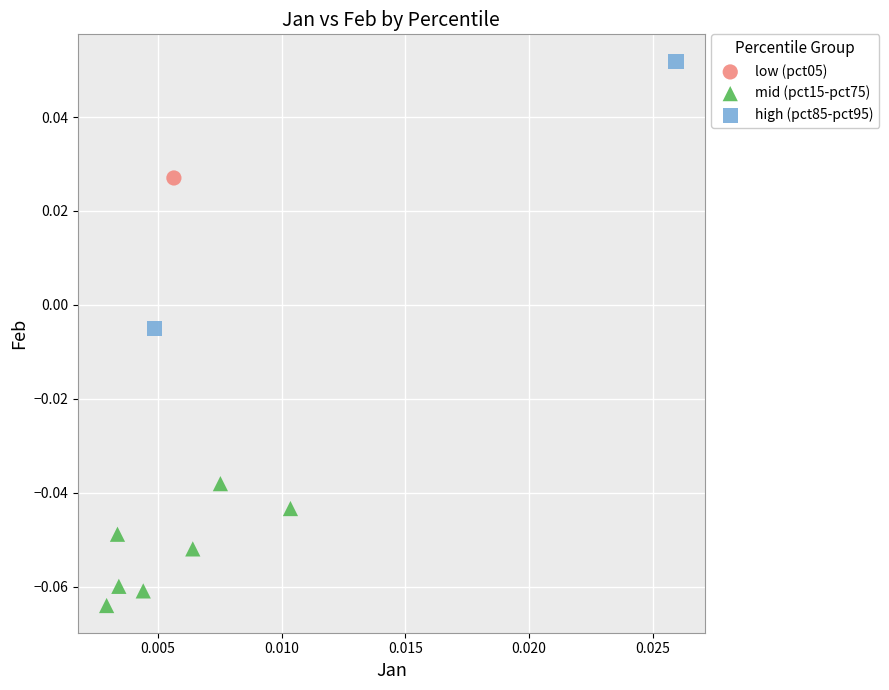

Which series contains the highest Y value?

high (pct85-pct95)